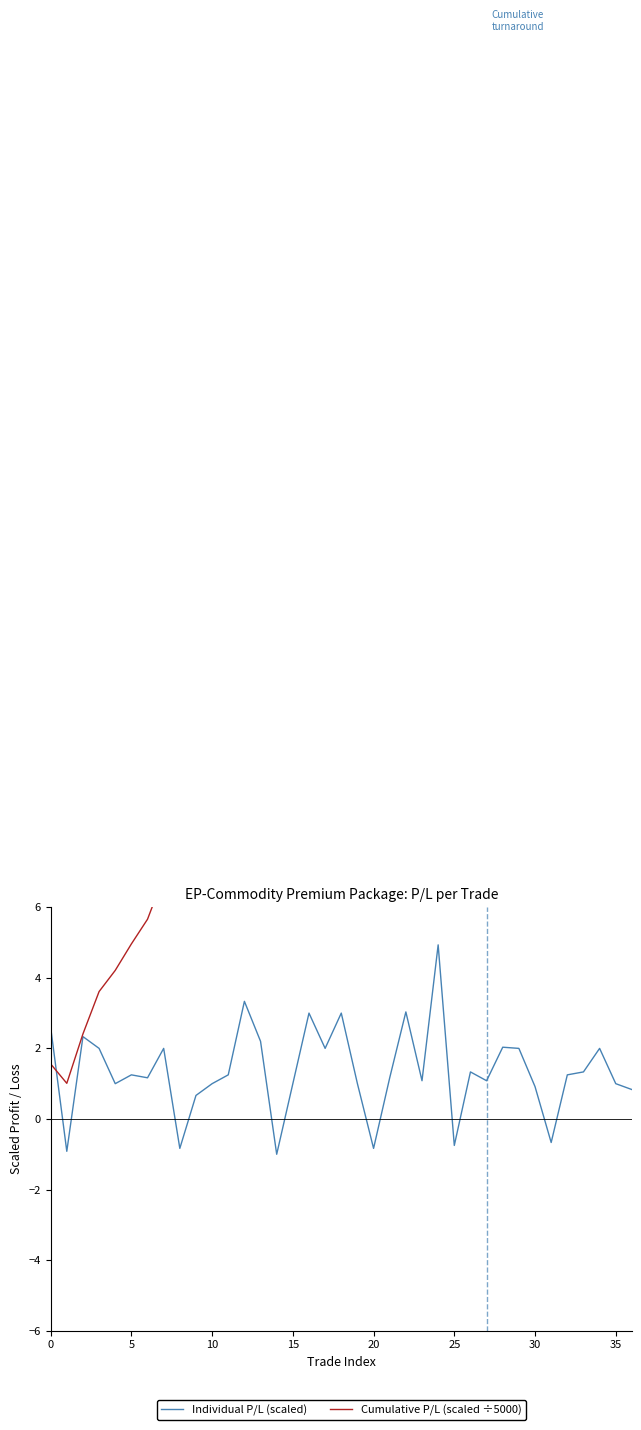

The Individual P/L (scaled) series shows 2.1 at 5. True or false?

False